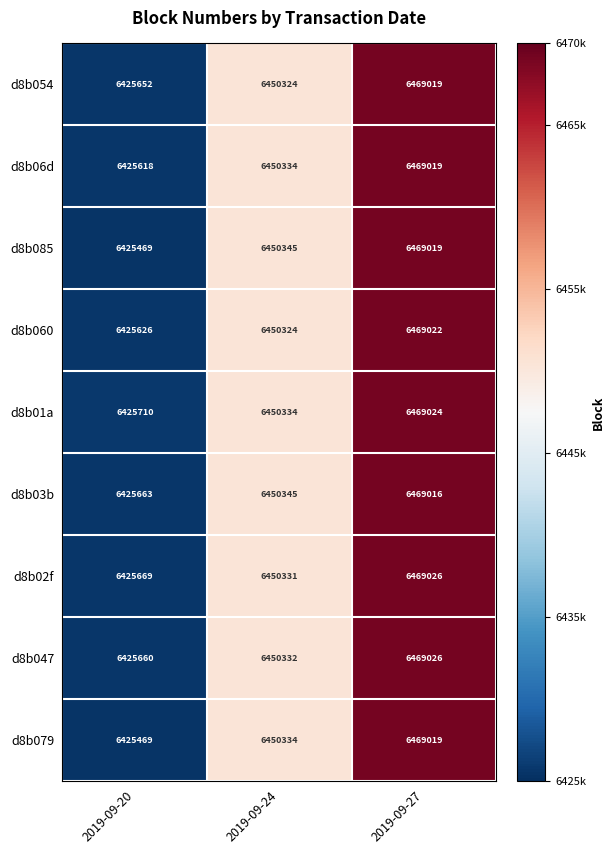

What is the difference between the d8b054 values at 2019-09-27 and 2019-09-24?

18695